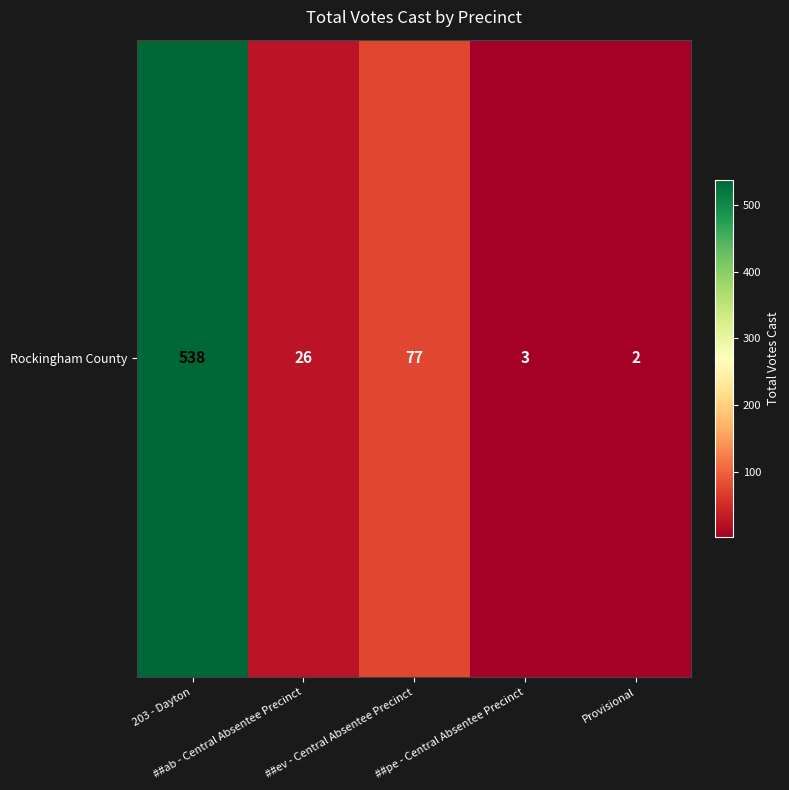

At which category does the chart reach its peak across all series?

203 - Dayton